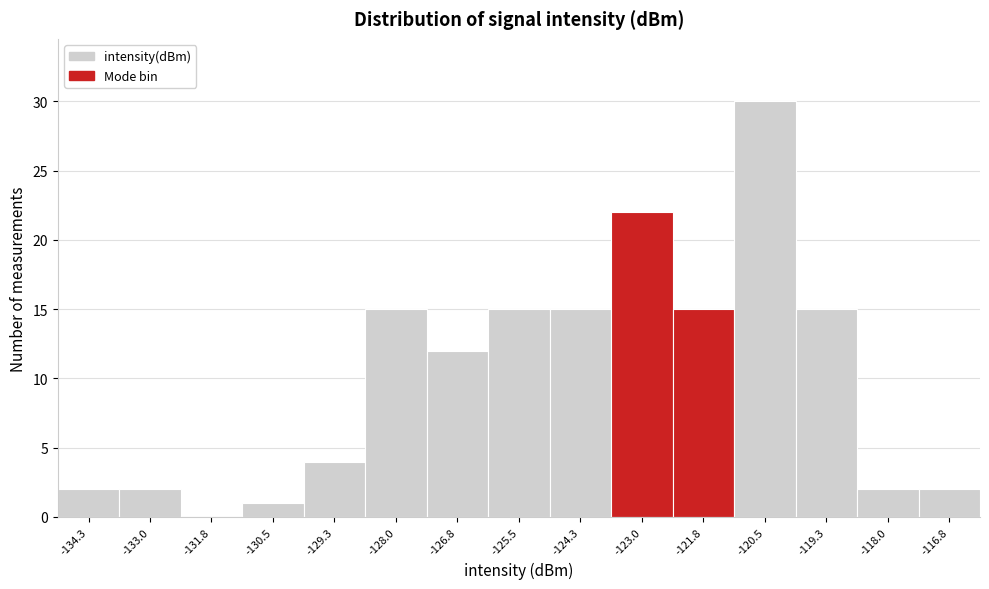

Reading left to right, transcribe all the data shown in this chart.

-134.3=2	-133.0=2	-131.8=0	-130.5=1	-129.3=4	-128.0=15	-126.8=12	-125.5=15	-124.3=15	-123.0=22	-121.8=15	-120.5=30	-119.3=15	-118.0=2	-116.8=2